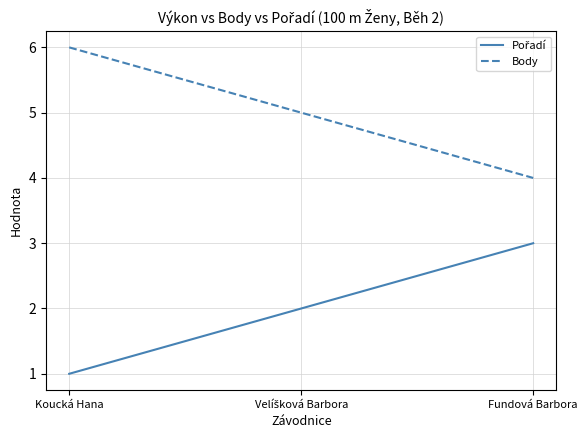

What position from the right is Fundová Barbora?

1